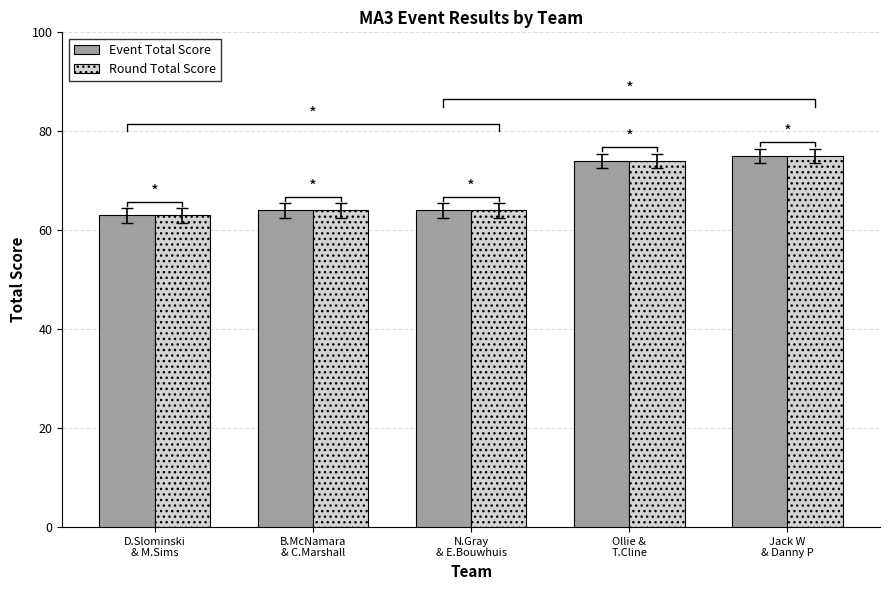

What is the label of the 2nd bar from the right?

Ollie &
T.Cline